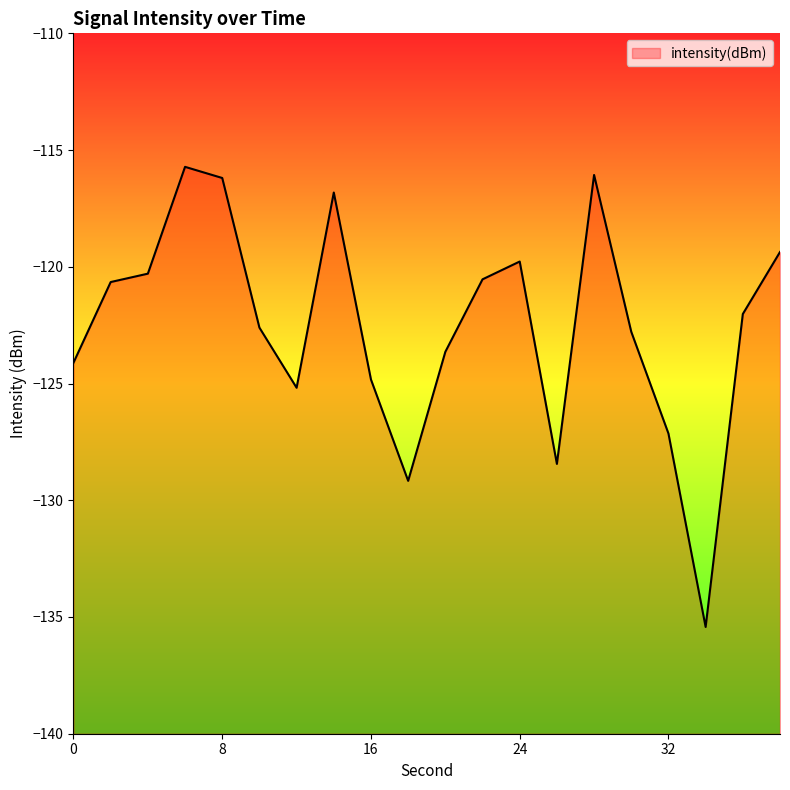

Does the chart display data point markers on the line(s)?

No